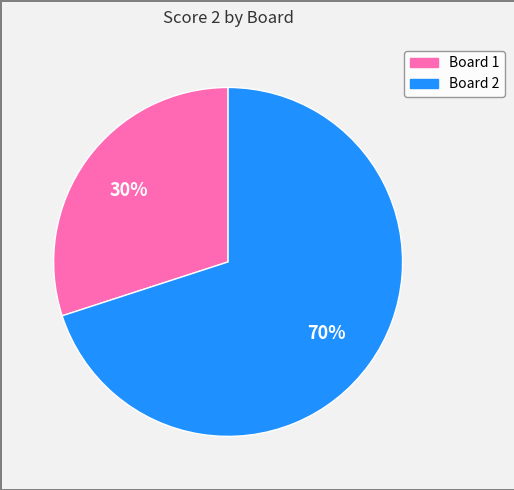

Do Board 1 and Board 2 together represent more than half of the pie?

Yes